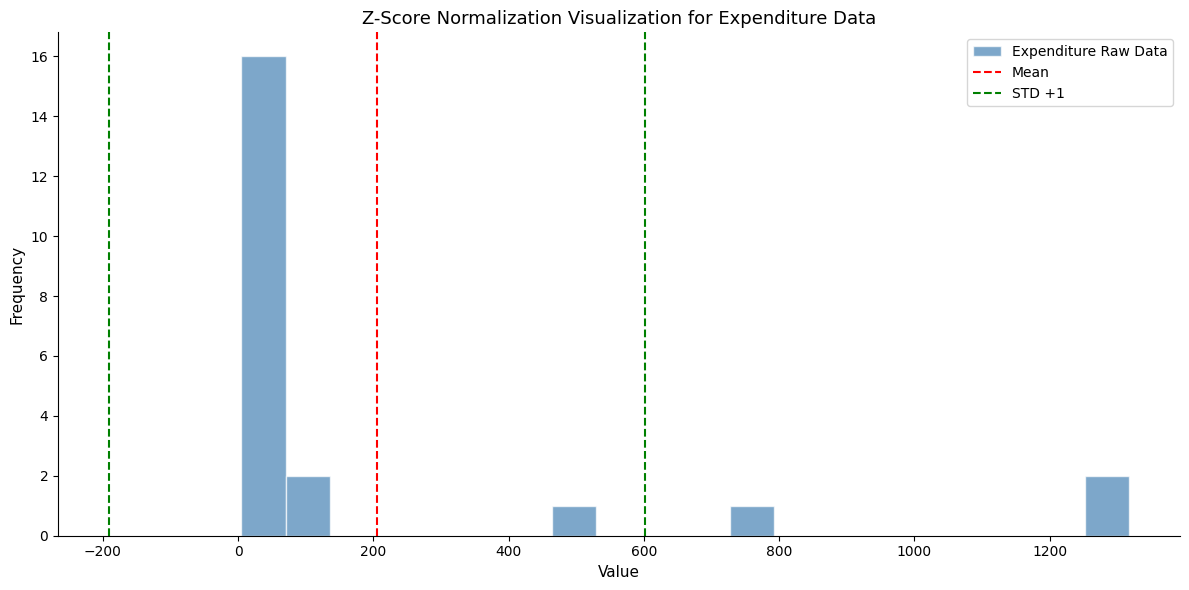

Read against the x-axis, roughly where is the centre of the tallest bar?

40